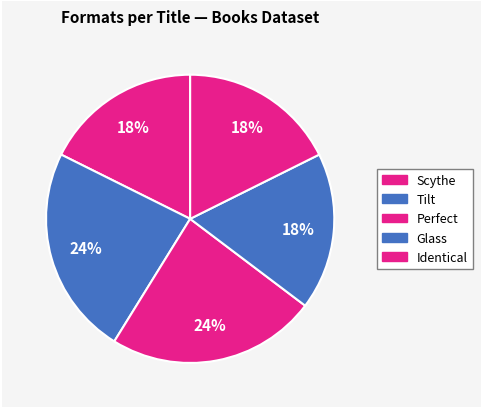

How many slices are in this pie chart?

5